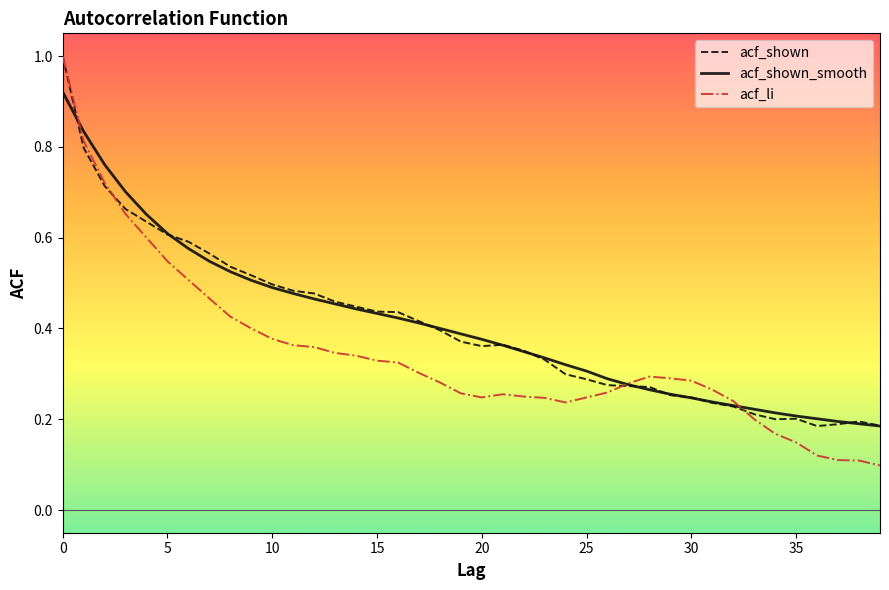

What is the highest value of the acf_li series?

1.0